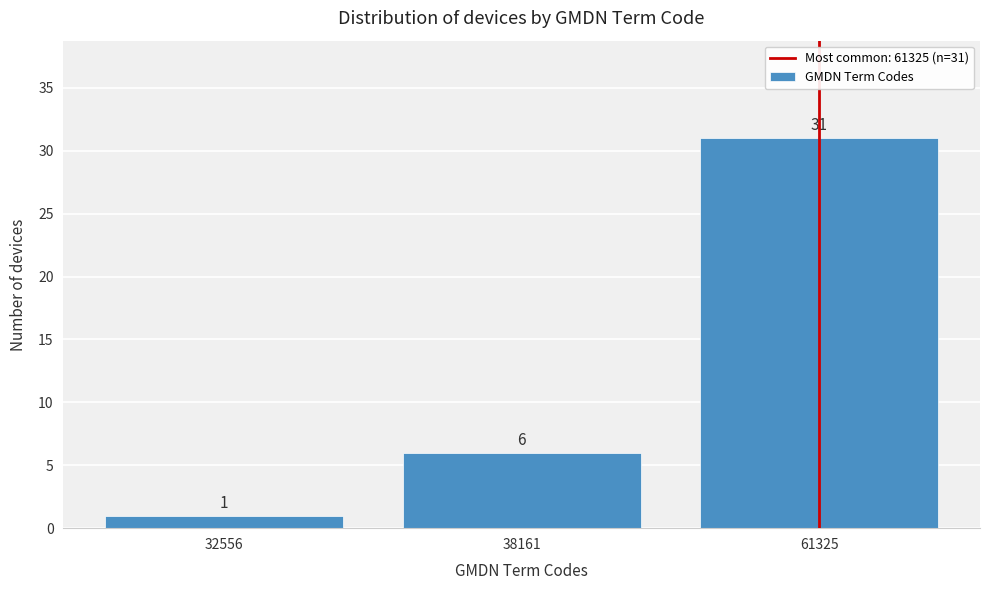

Reading right to left, what are all the values shown in this chart?

31	6	1